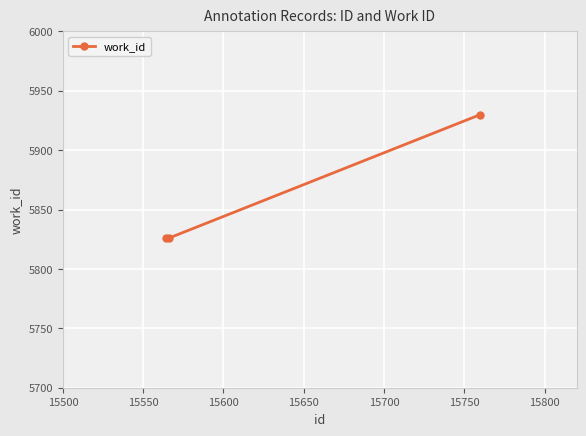

What is the difference between the maximum and minimum values?

104